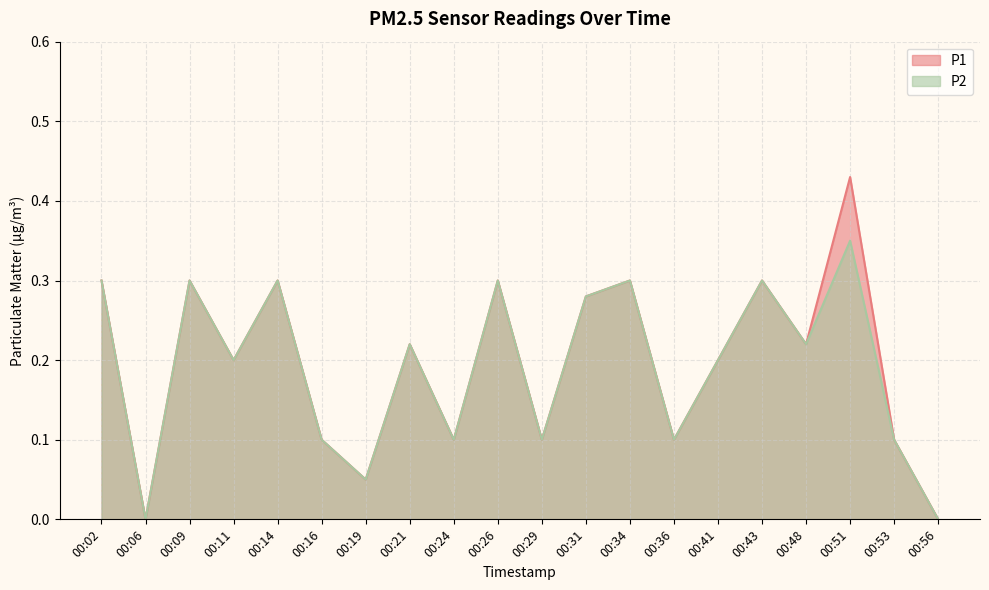

How many lines are shown in the chart?

2